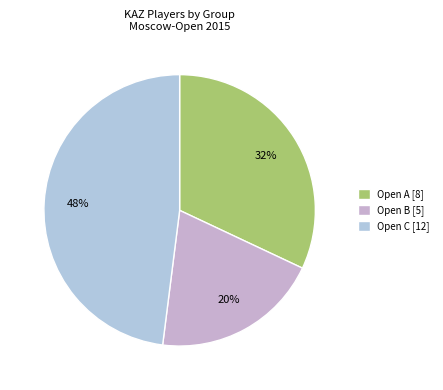

Approximately how many times larger is the value at Open A compared to Open C?

0.7